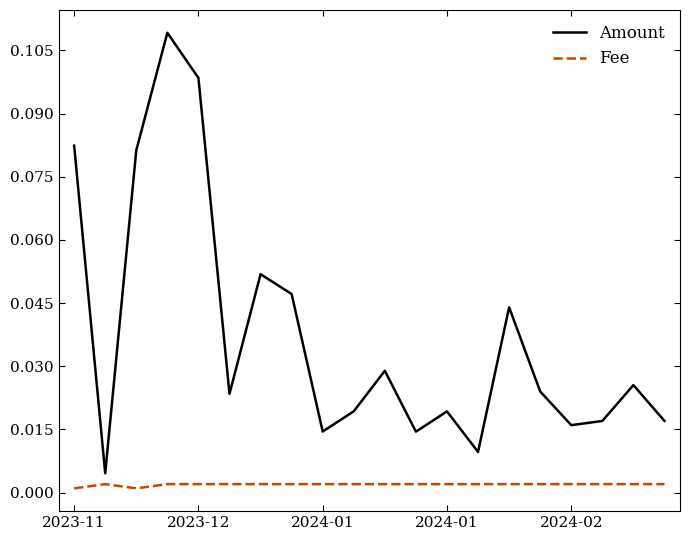

True or false: Fee and Amount intersect in this chart.

False